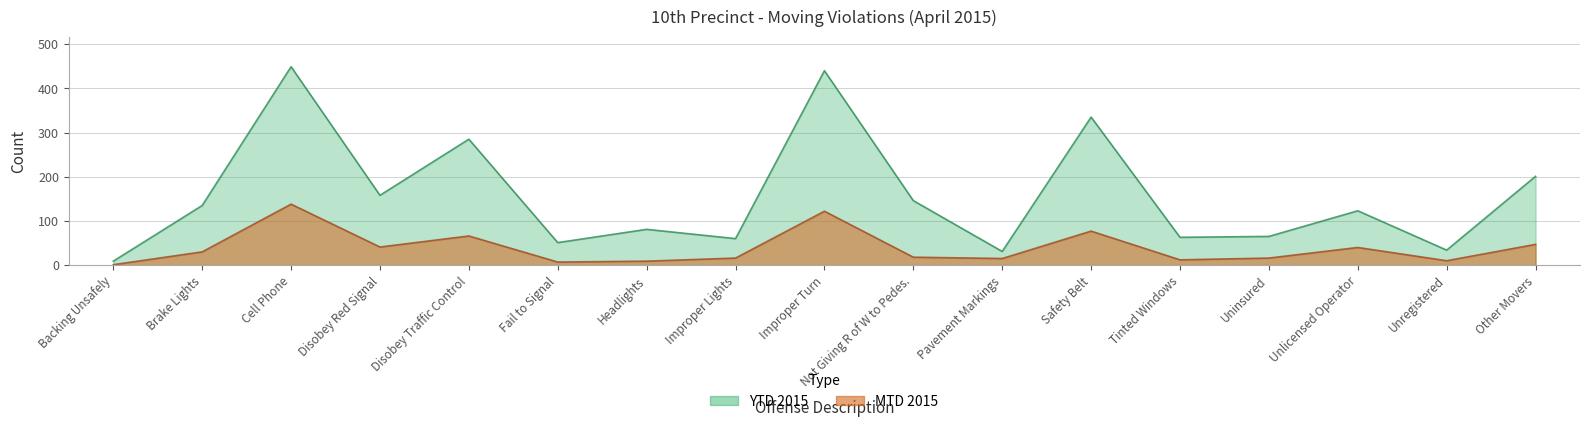

Reading left to right, list all the values displayed in this chart.

MTD 2015: 1	30	138	41	66	7	9	16	122	18	15	77	12	16	40	10	47
YTD 2015: 9	135	449	158	285	51	81	60	440	146	31	335	63	65	123	34	201